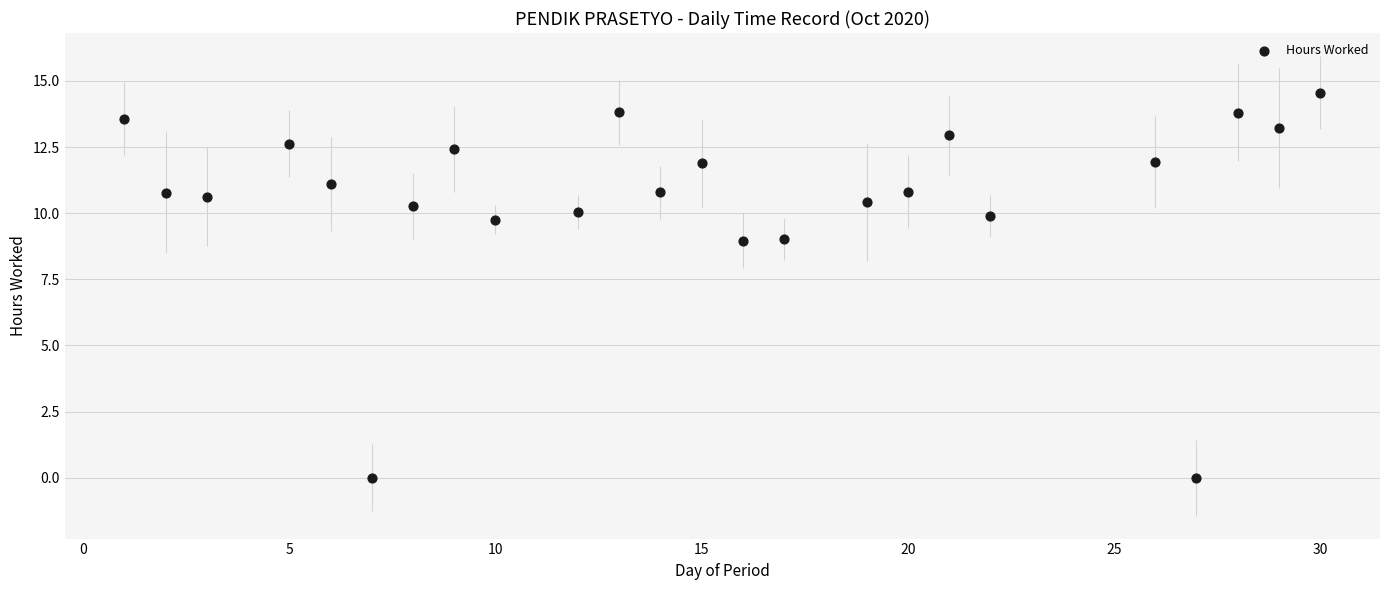

What is the range of Y values (max minus min)?

14.6